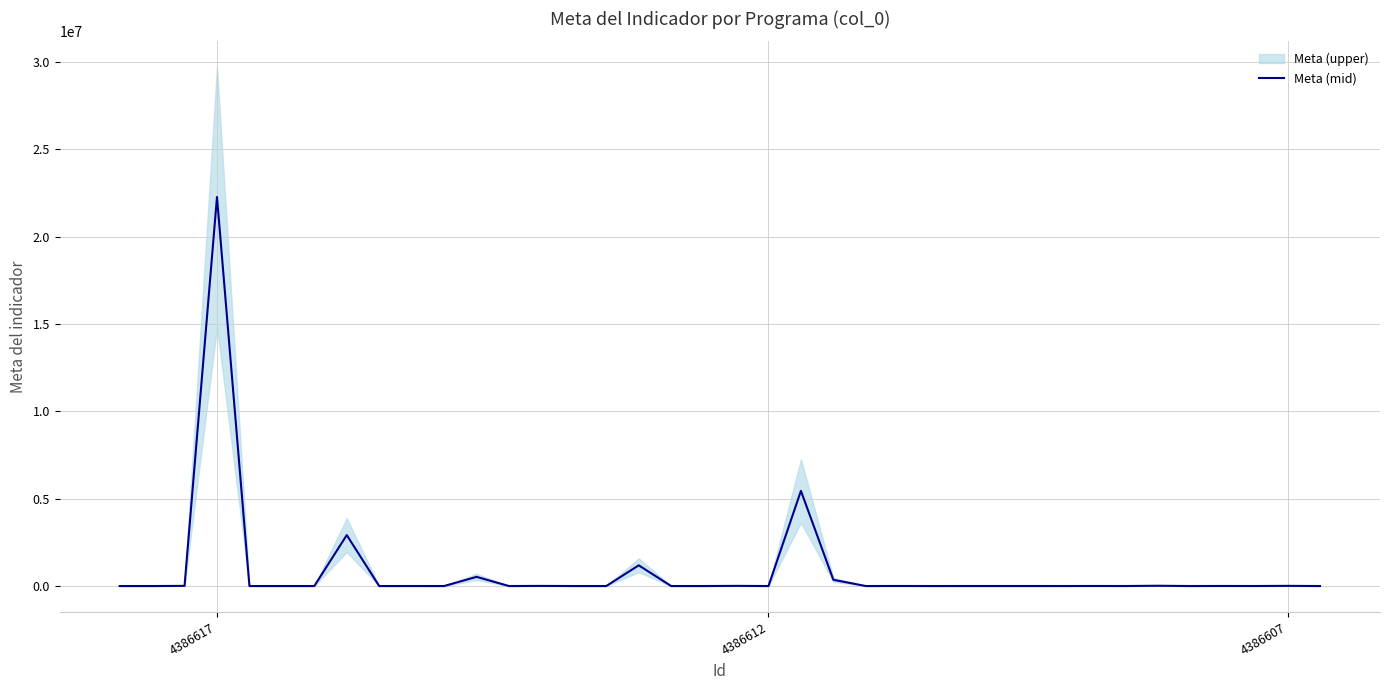

How many lines are shown in the chart?

1